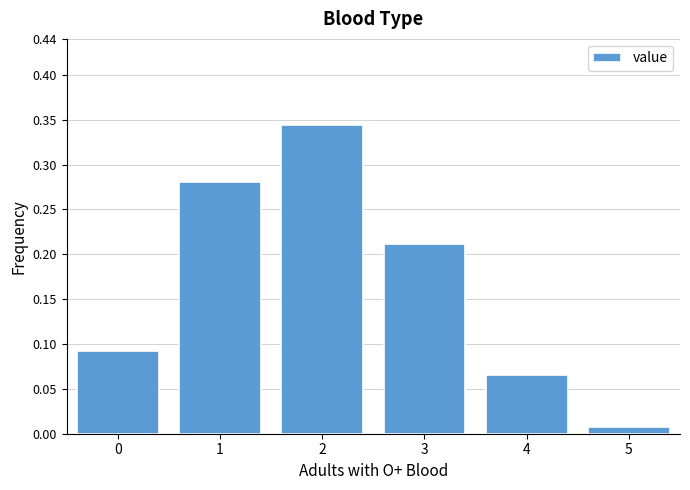

Is it true that the value at 1 is 0.1?

False